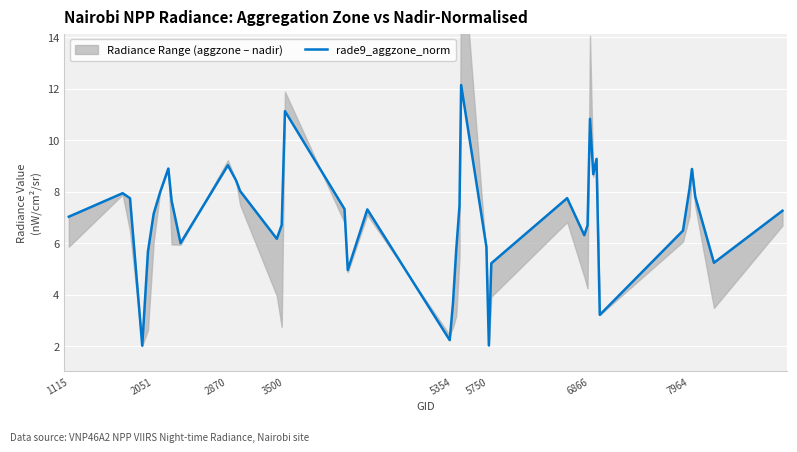

What is the change in value from 1115 to 3500?

+4.1